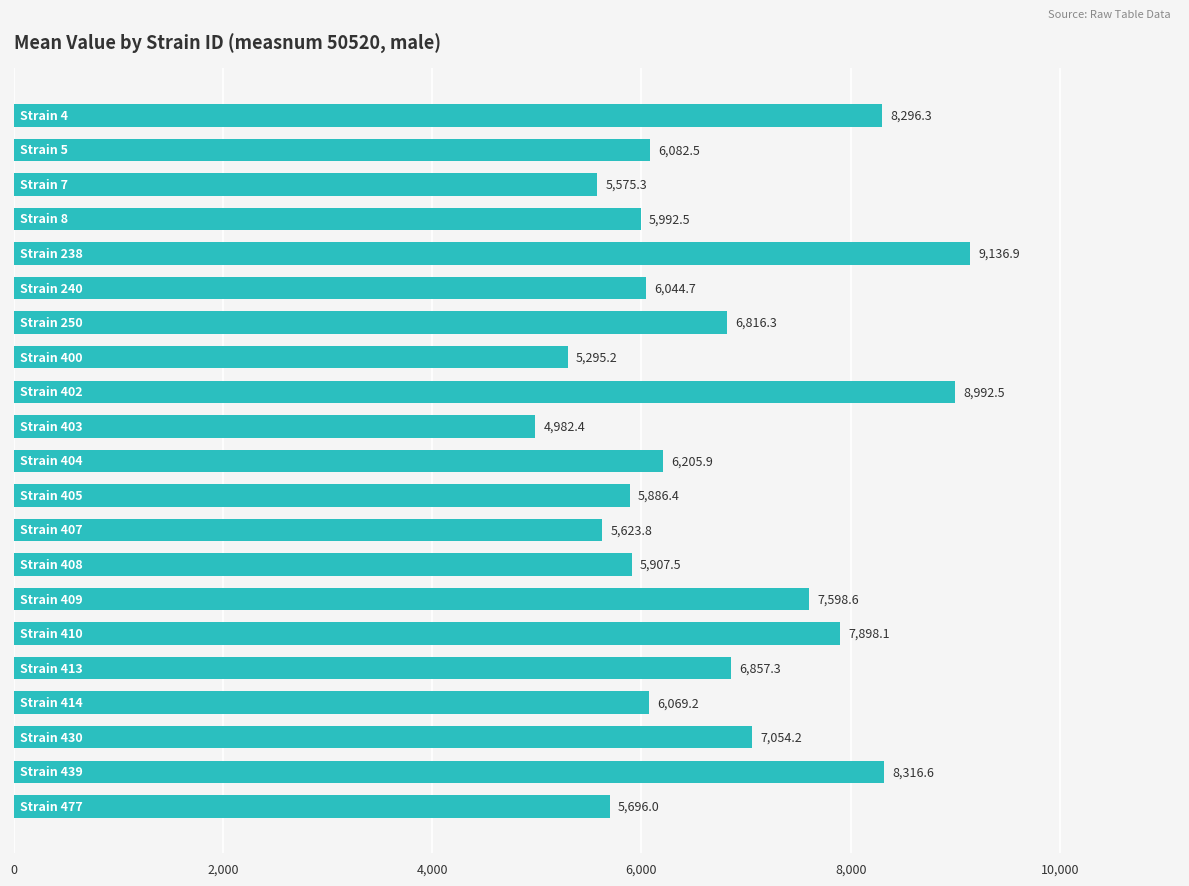

What is the difference between the maximum and second lowest values?

3841.7